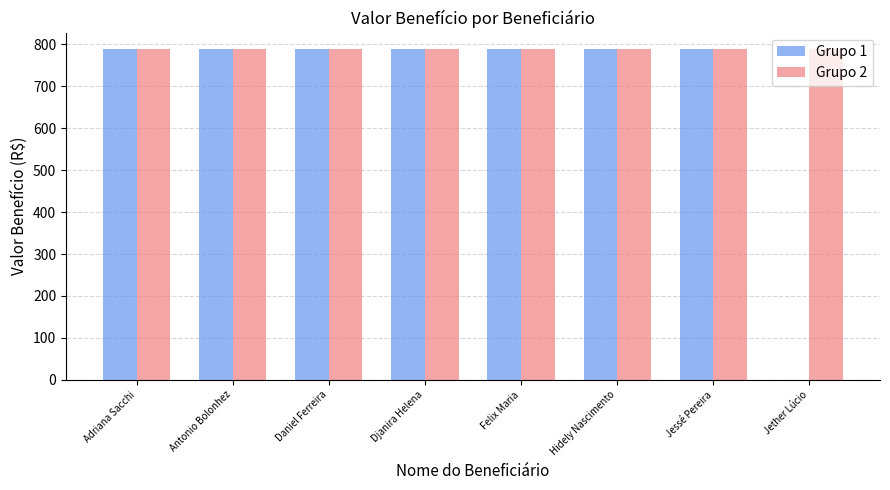

What is the highest value of the Grupo 2 series?

788